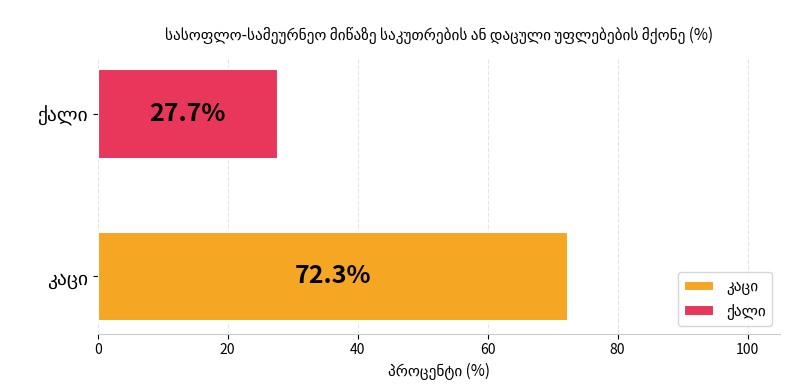

What is the minimum value shown in the chart?

27.7